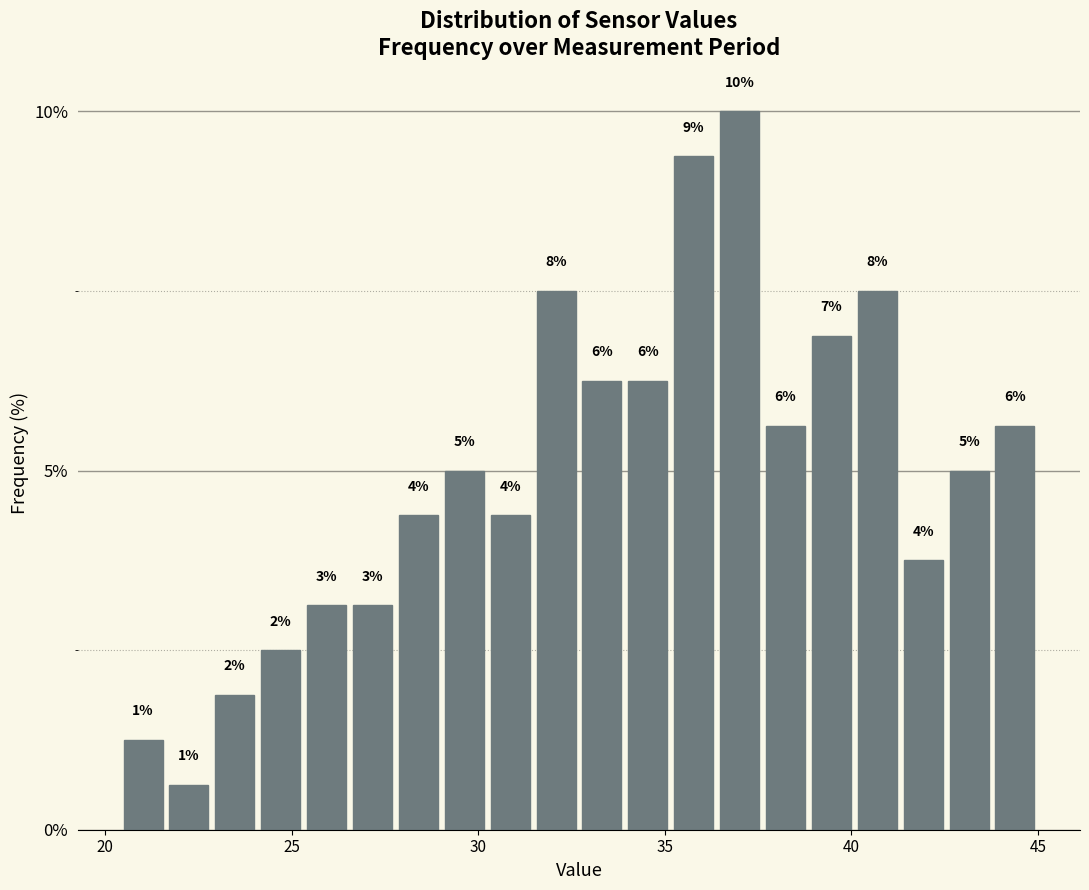

Around what value on the x-axis is the tallest bar? Give the approximate position of its centre, as read against the axis.

37.0